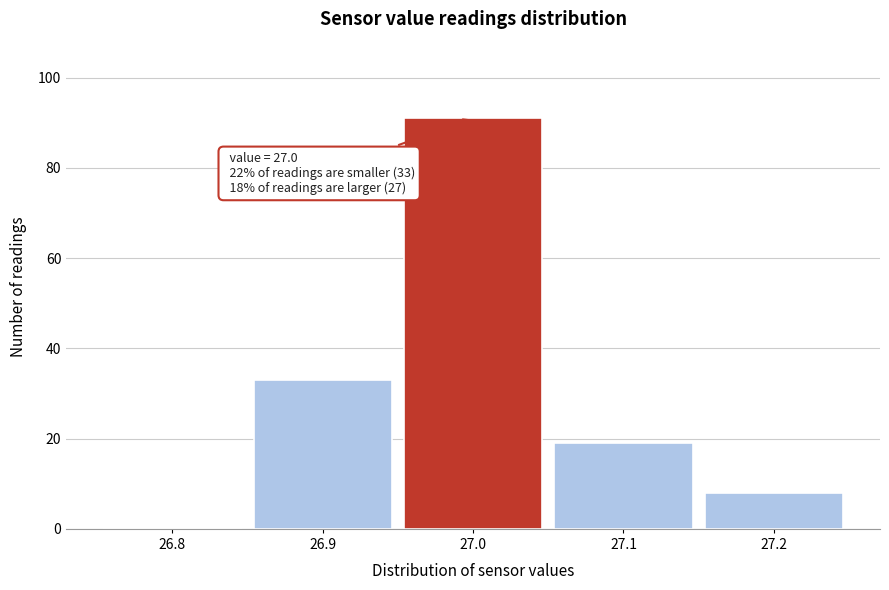

Reading left to right, extract all data points from this chart.

26.8=0	26.9=33	27.0=91	27.1=19	27.2=8